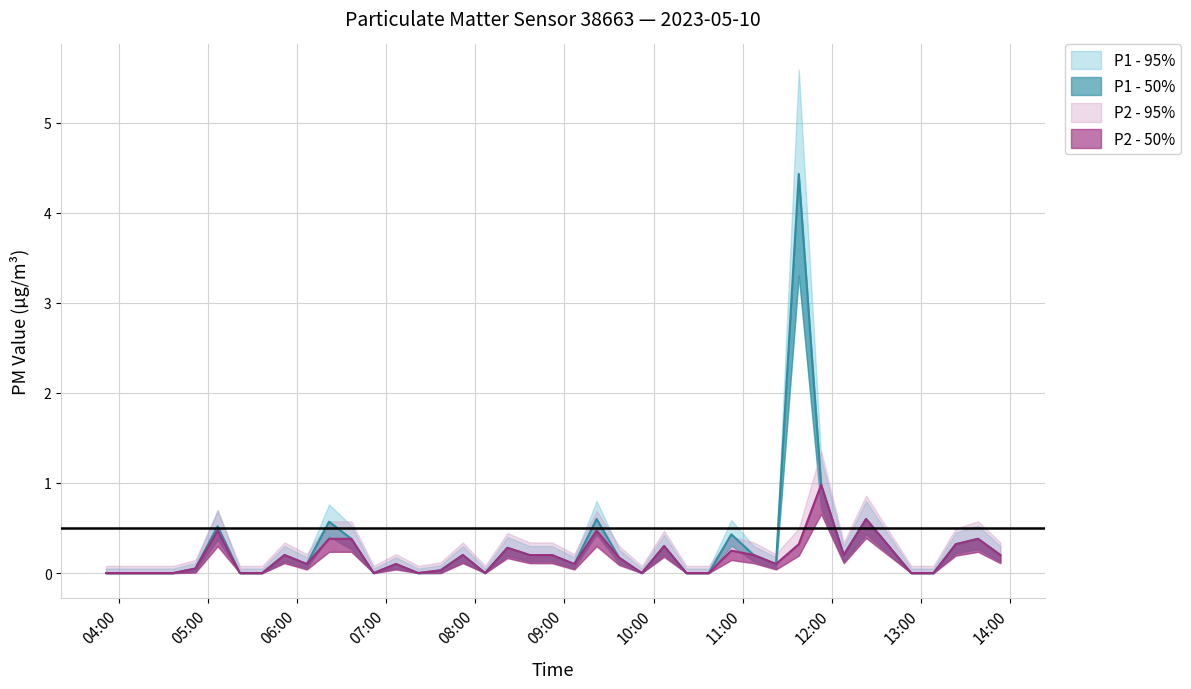

How many categories are shown in the chart?

40